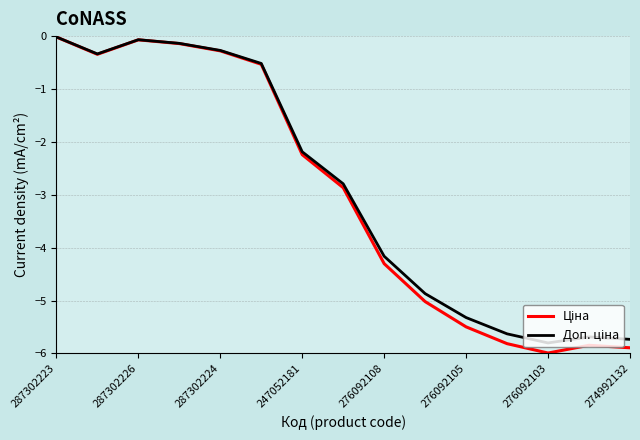

How many lines are shown in the chart?

2